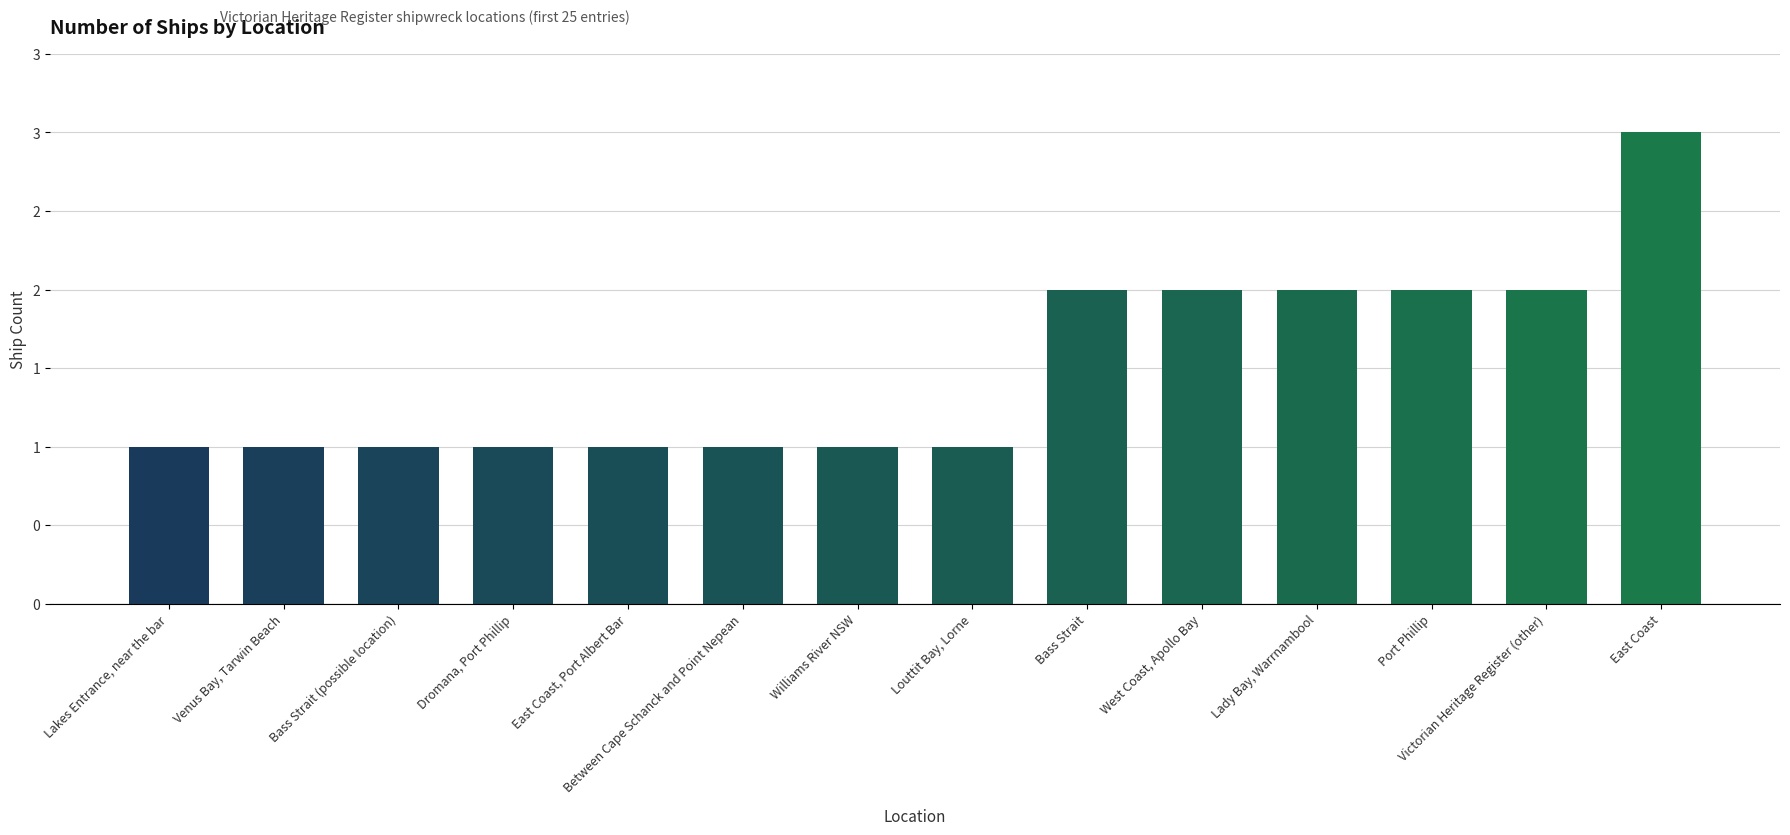

What is the average value?

2